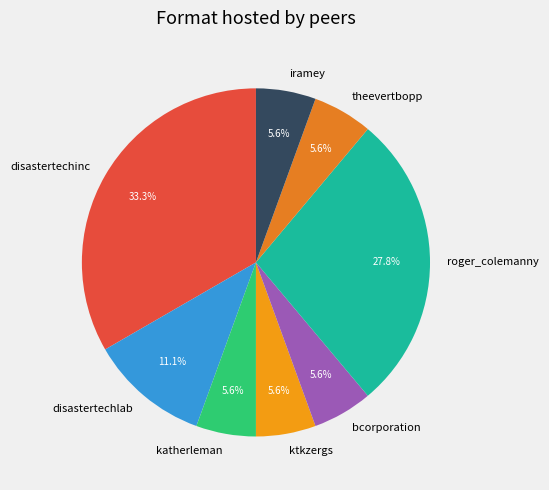

To the nearest percent, what percentage of the pie is disastertechinc?

33%